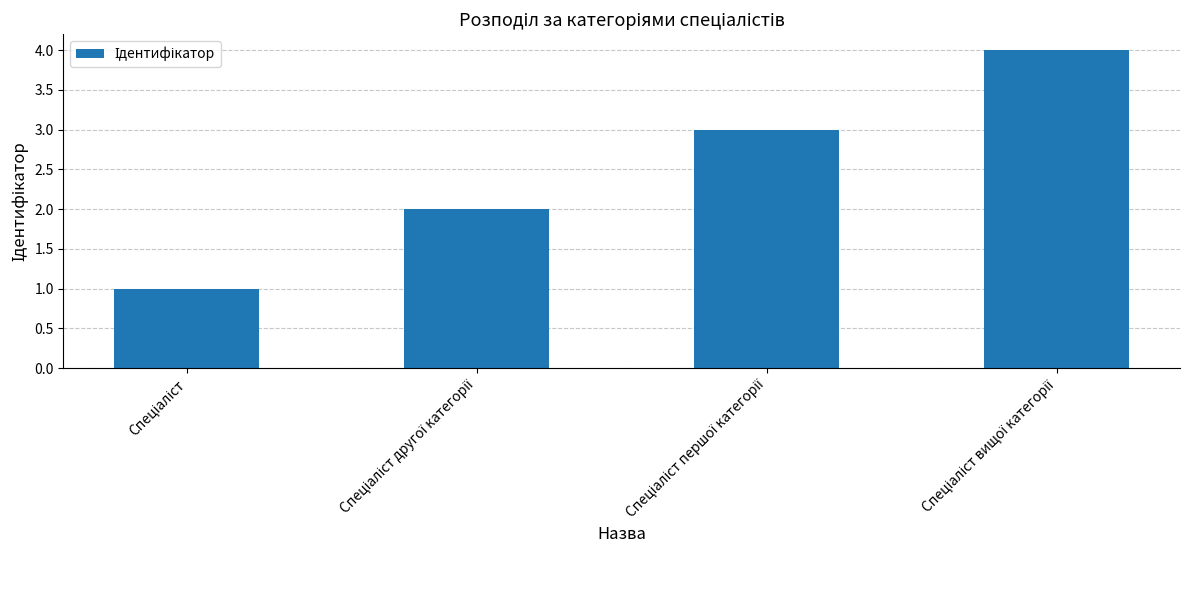

What is the difference between the maximum and minimum values?

3